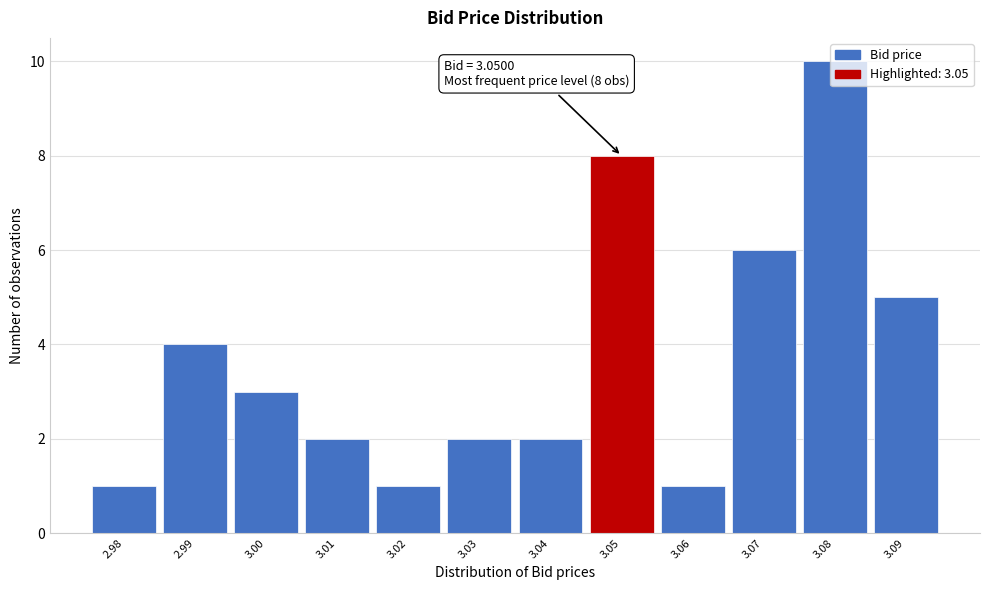

Which range on the x-axis has the tallest bar?

3.075 to 3.085